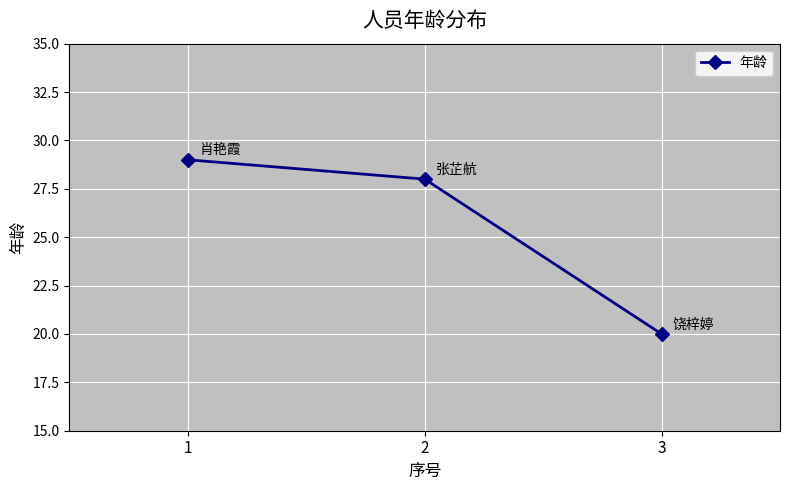

True or false: the data shows 26 at 3.

False